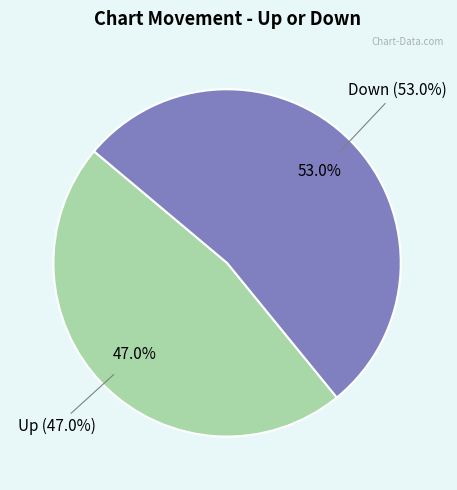

Which category has the biggest portion of the pie?

Down